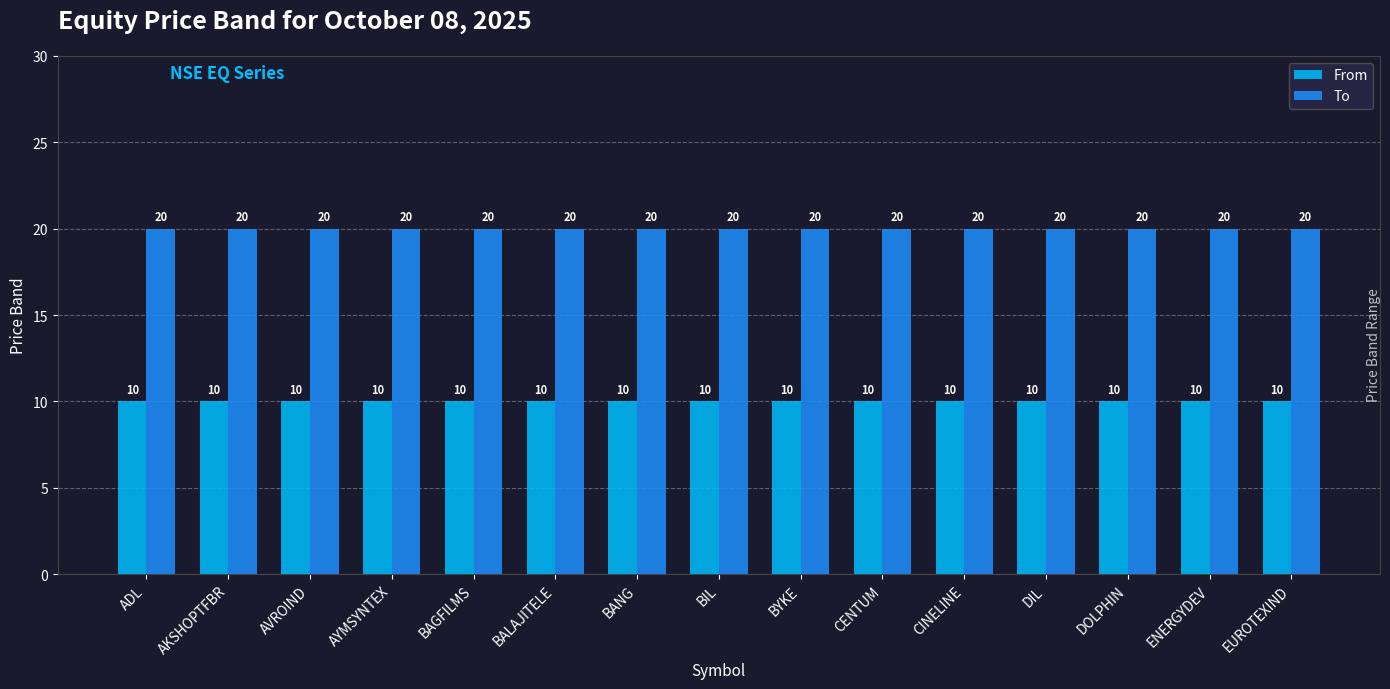

Reading right to left, transcribe all the data shown in this chart.

From: EUROTEXIND=10	ENERGYDEV=10	DOLPHIN=10	DIL=10	CINELINE=10	CENTUM=10	BYKE=10	BIL=10	BANG=10	BALAJITELE=10	BAGFILMS=10	AYMSYNTEX=10	AVROIND=10	AKSHOPTFBR=10	ADL=10
To: EUROTEXIND=20	ENERGYDEV=20	DOLPHIN=20	DIL=20	CINELINE=20	CENTUM=20	BYKE=20	BIL=20	BANG=20	BALAJITELE=20	BAGFILMS=20	AYMSYNTEX=20	AVROIND=20	AKSHOPTFBR=20	ADL=20